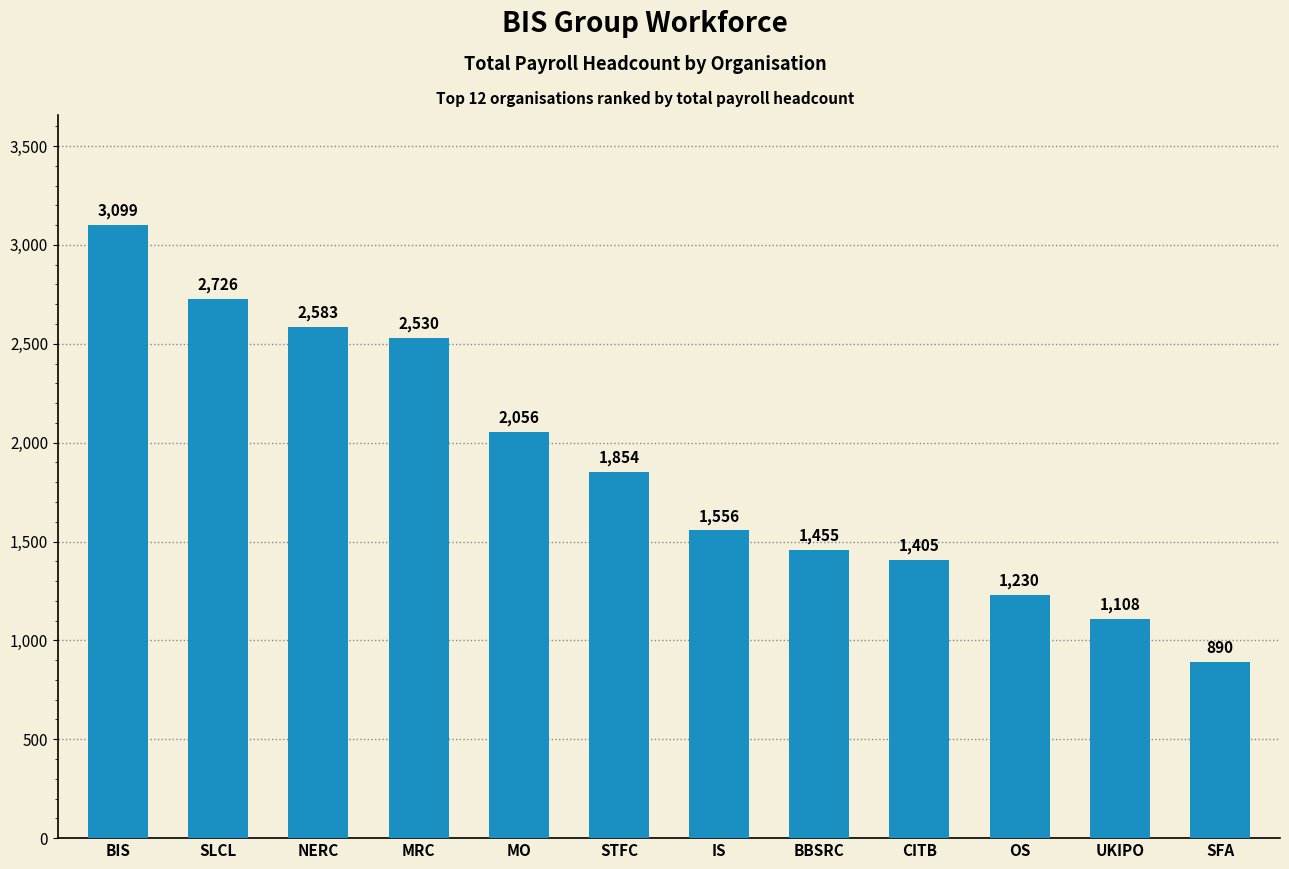

Are the bars horizontal?

No